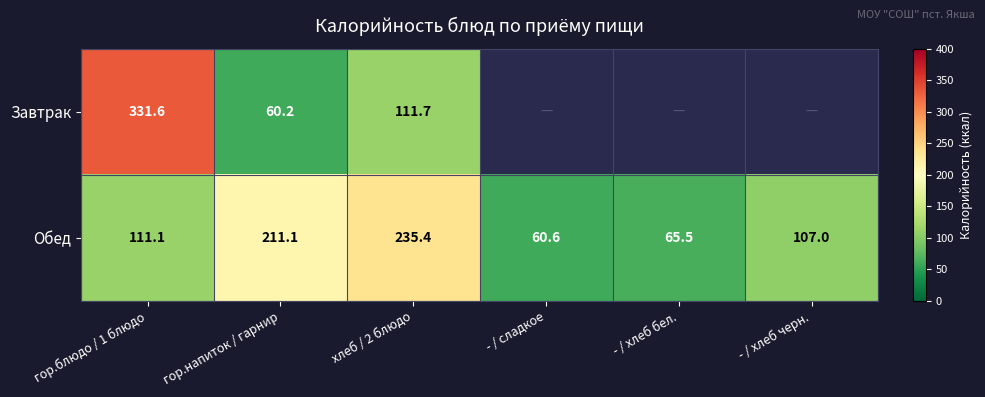

The Завтрак series shows 111.7 at хлеб / 2 блюдо. True or false?

True